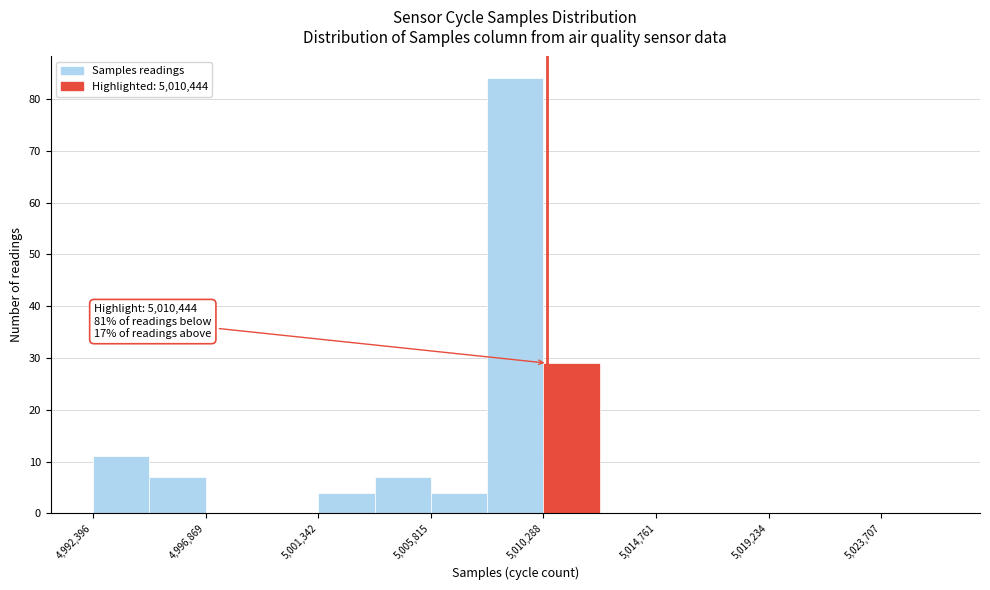

Which range on the x-axis has the tallest bar?

5008000 to 5010500